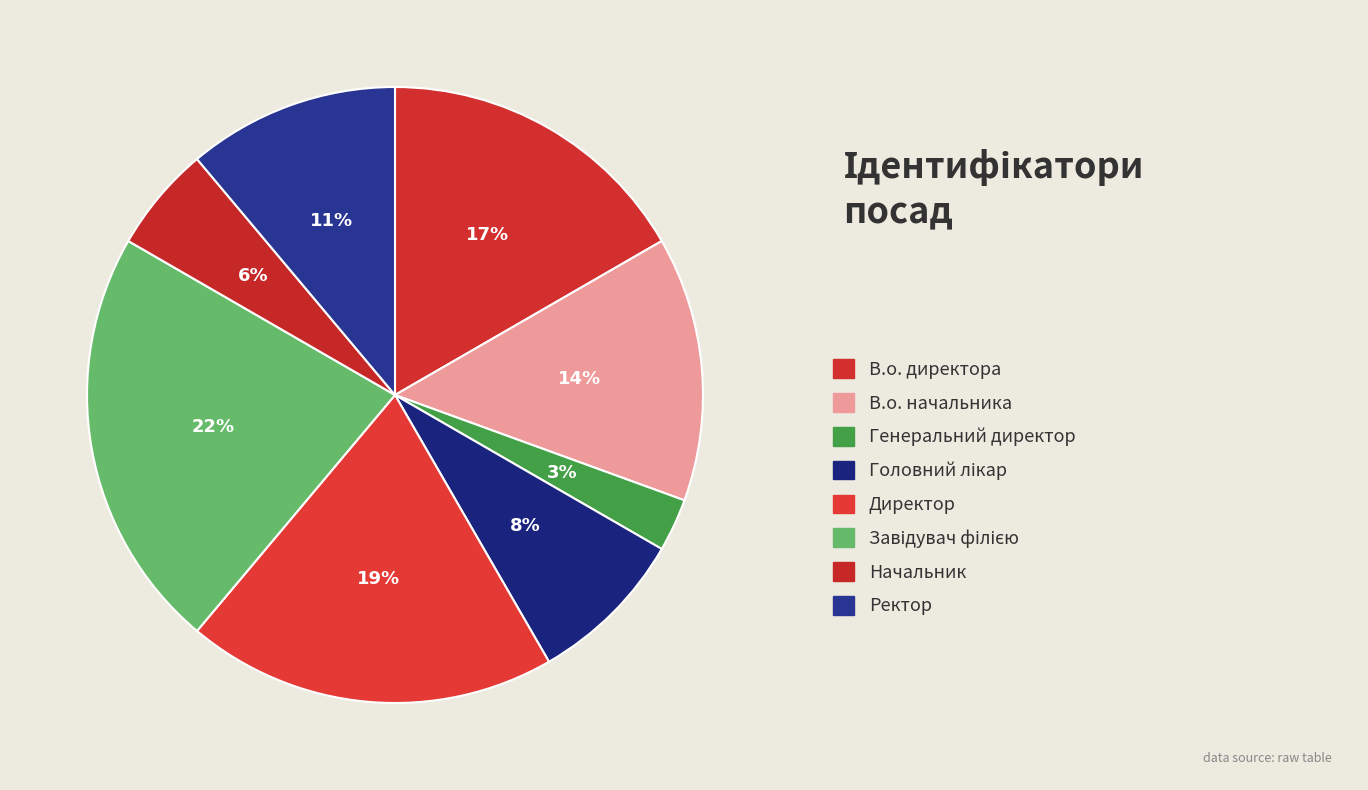

How many slices are in this pie chart?

8